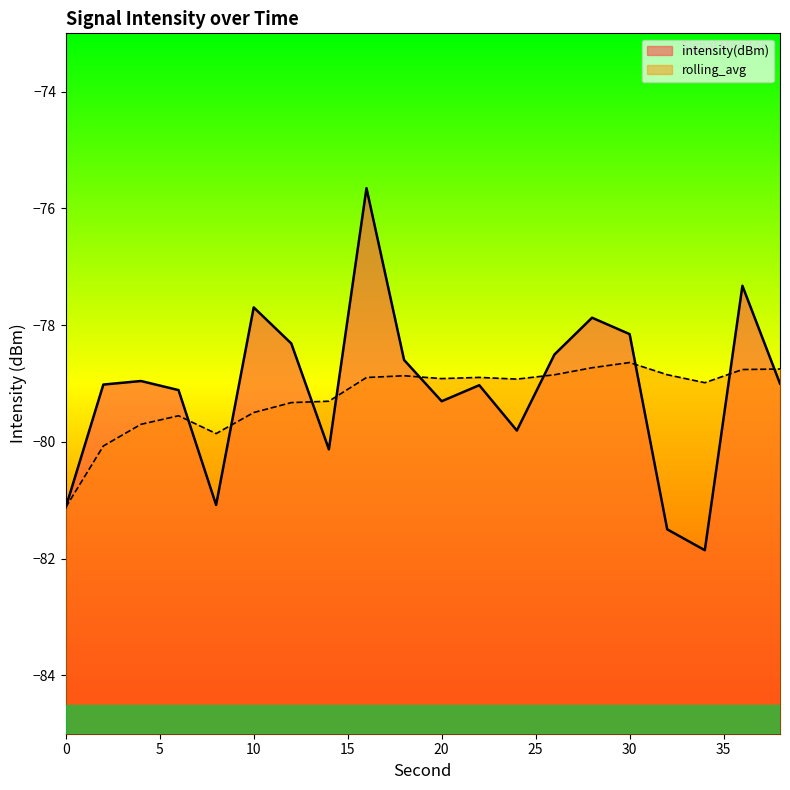

Where does the intensity(dBm) series first go above -79?

4